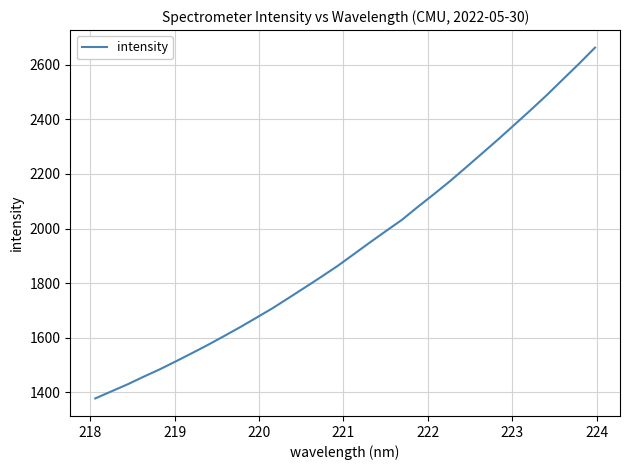

What is the difference between the second highest and second lowest values?

1200.2